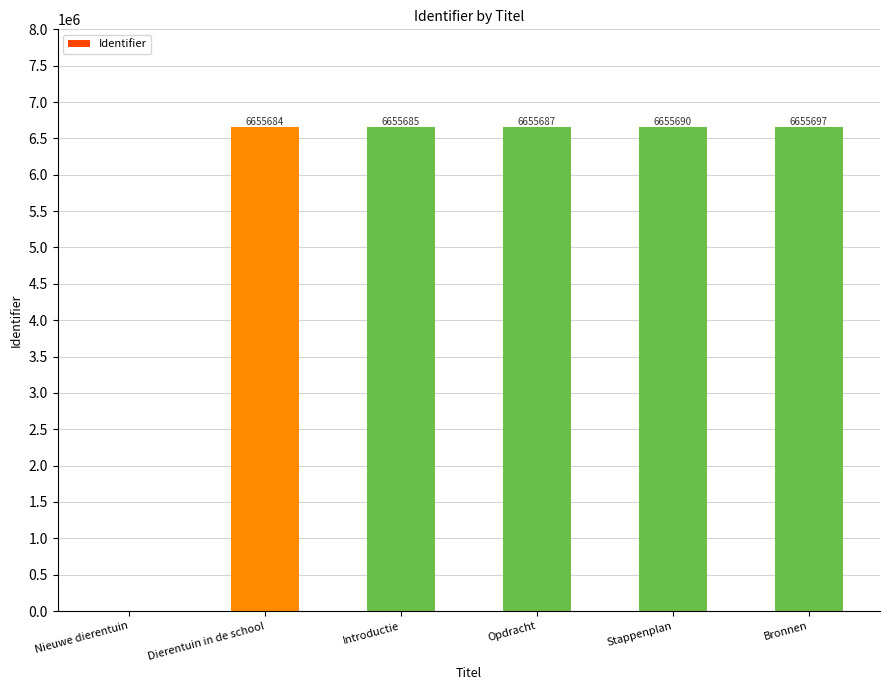

What is the change in value from Dierentuin in de school to Introductie?

+1